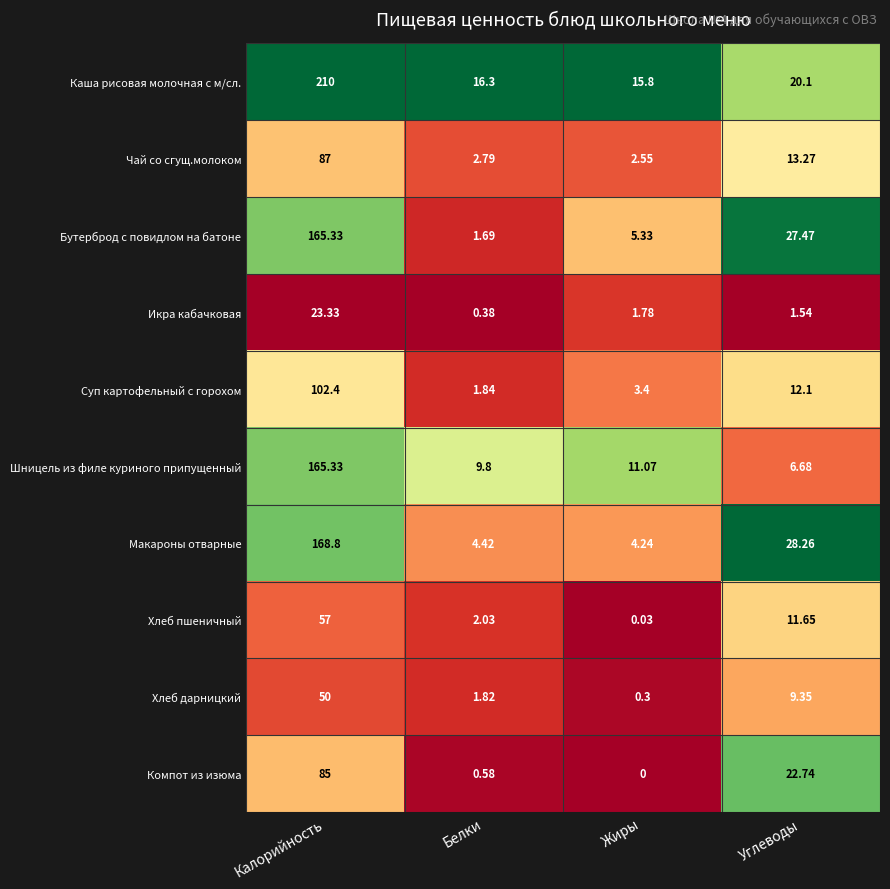

At which category is the sum across all series the highest?

Калорийность